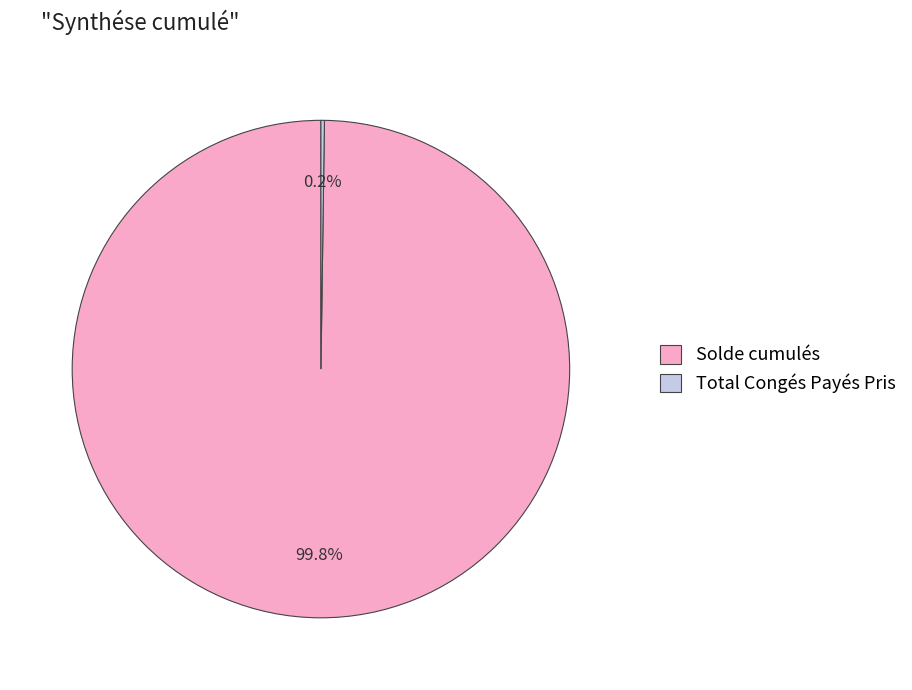

What percentage is NOT represented by Solde cumulés?

0.2%